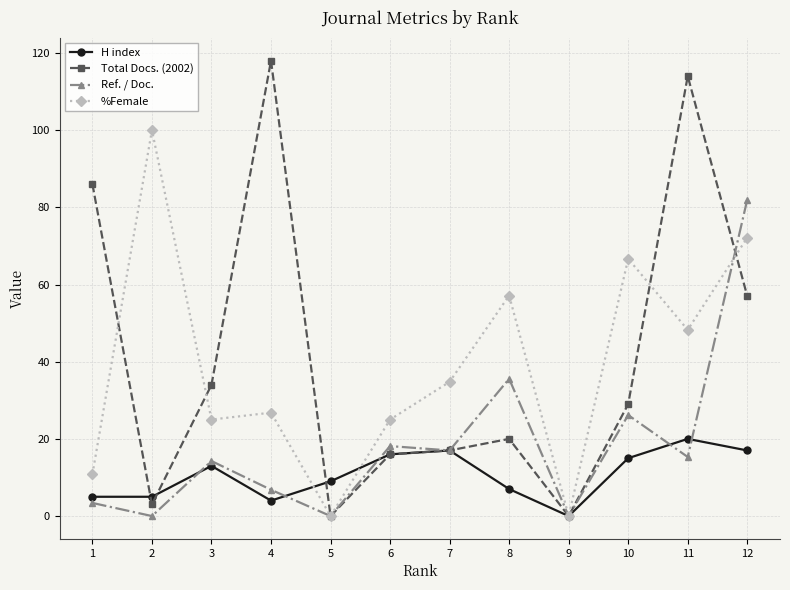

True or false: Ref. / Doc. has more than 0 interior local peaks.

True